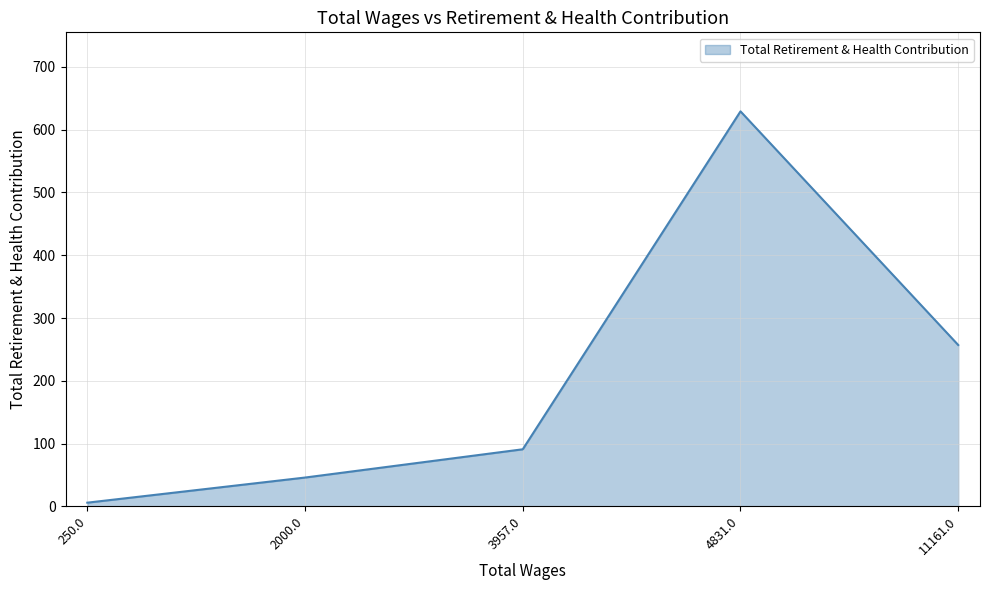

What is the average value?

206